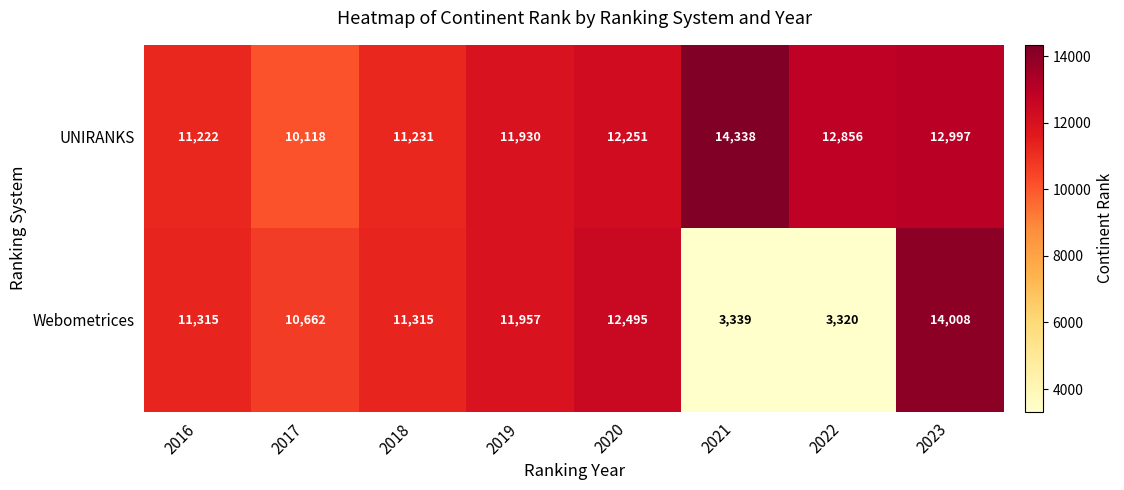

Reading left to right, what are all the values shown in this chart?

UNIRANKS: 2016=11222	2017=10118	2018=11231	2019=11930	2020=12251	2021=14338	2022=12856	2023=12997
Webometrices: 2016=11315	2017=10662	2018=11315	2019=11957	2020=12495	2021=3339	2022=3320	2023=14008